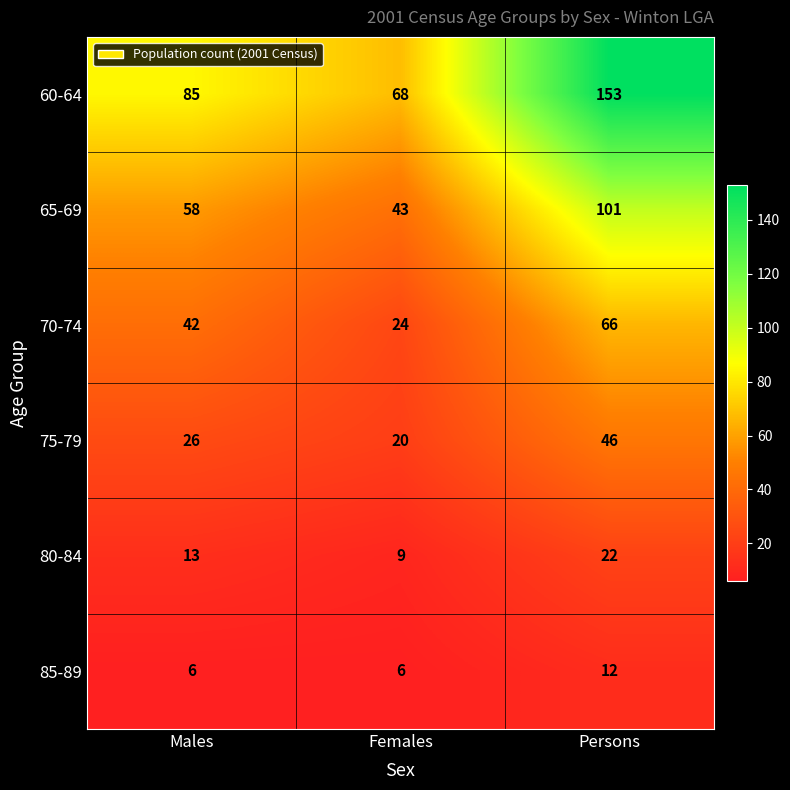

At how many categories does at least one series exceed 138?

1